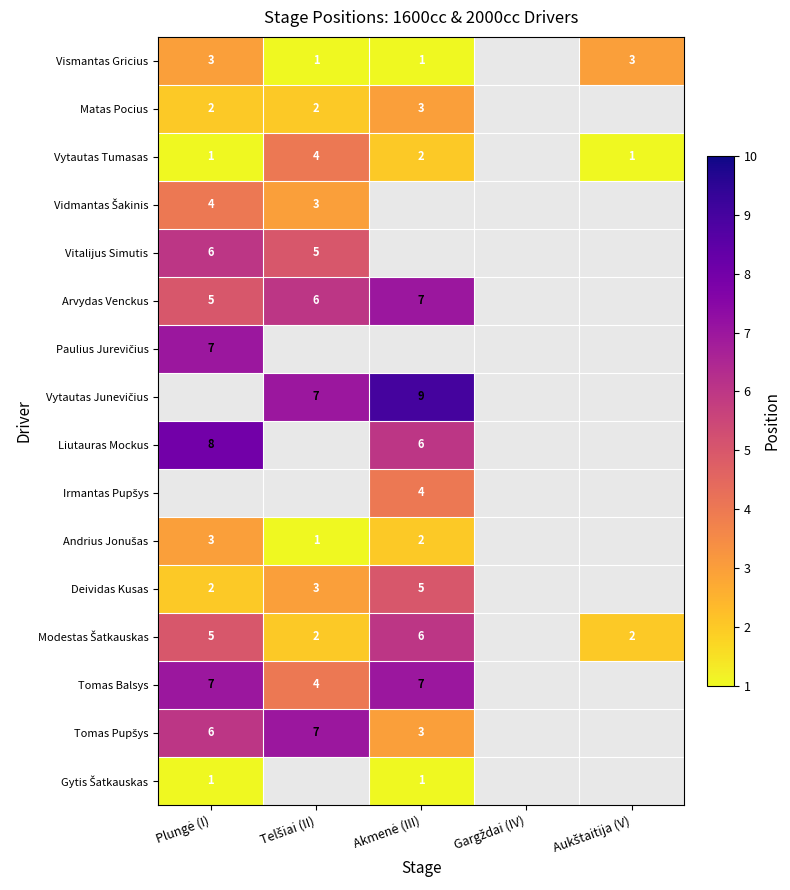

Count the number of data series in this chart.

16